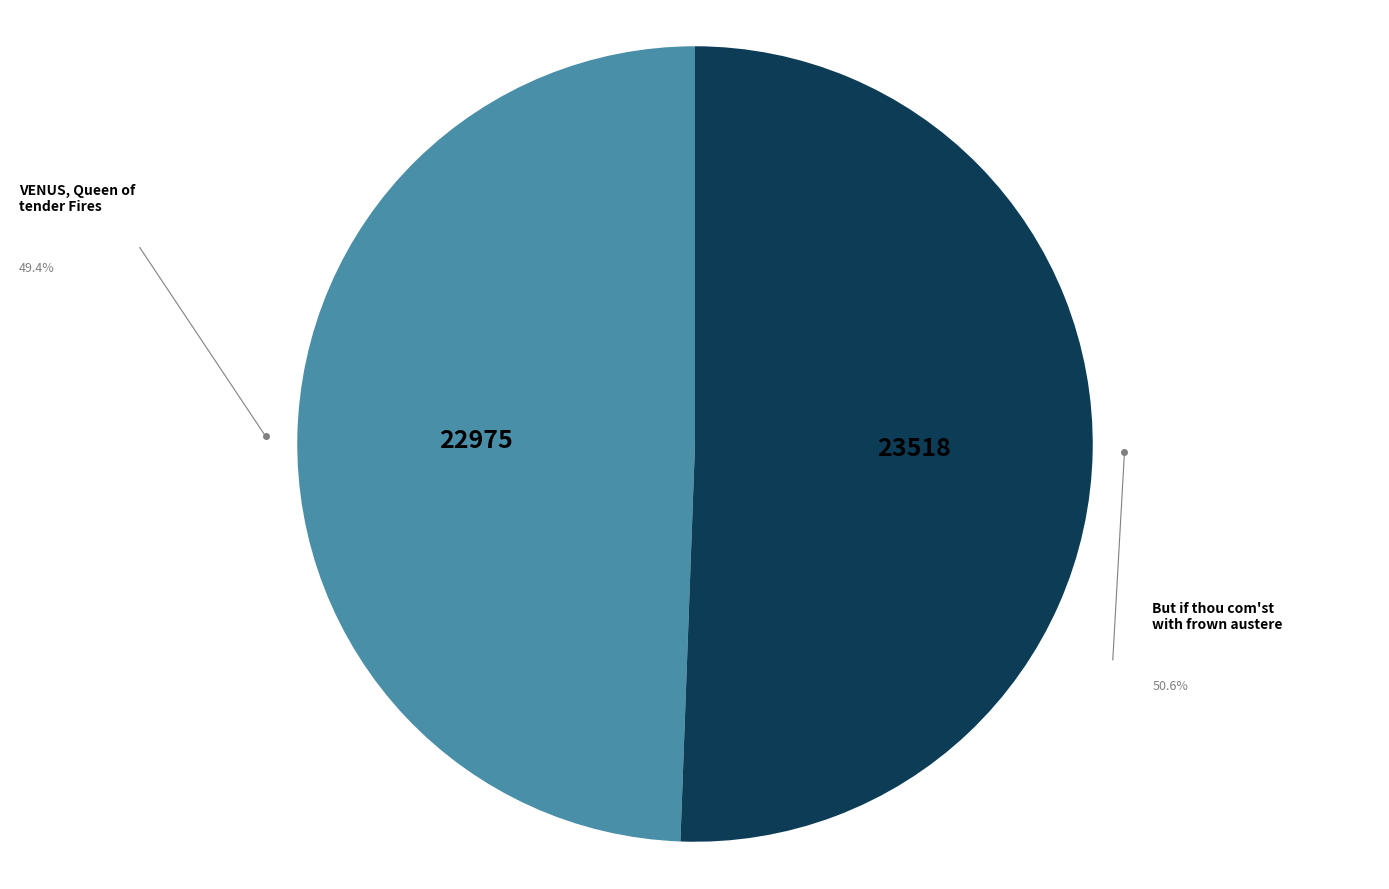

What is the largest slice in the pie chart?

But if thou com'st with frown austere